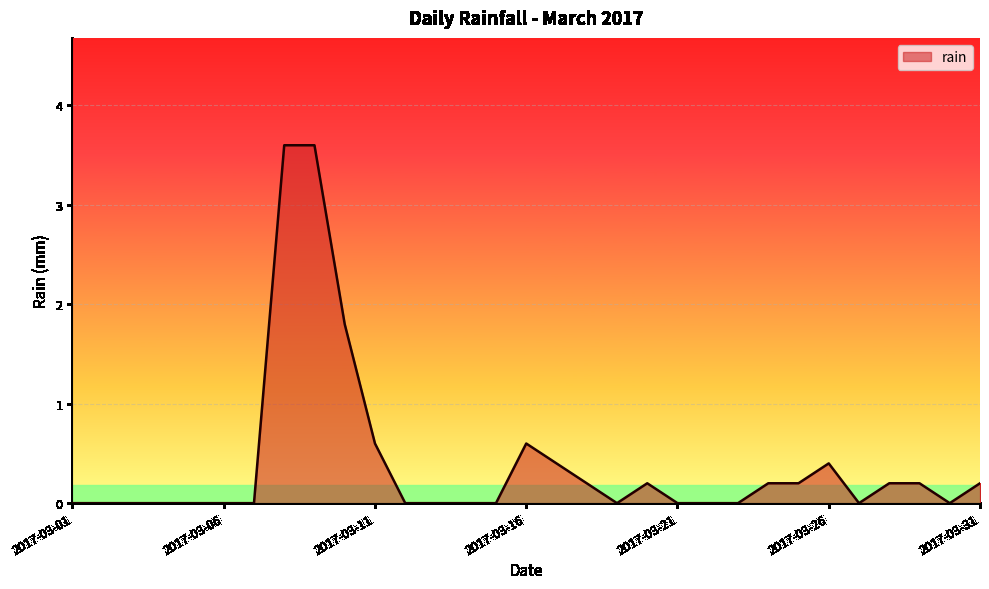

What is the maximum value shown in the chart?

3.6